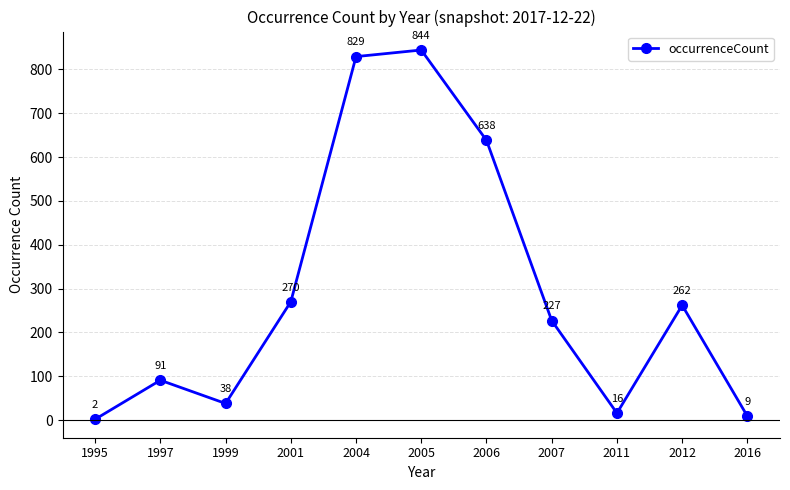

What is the sum of the values at 2006 and 2011?

654